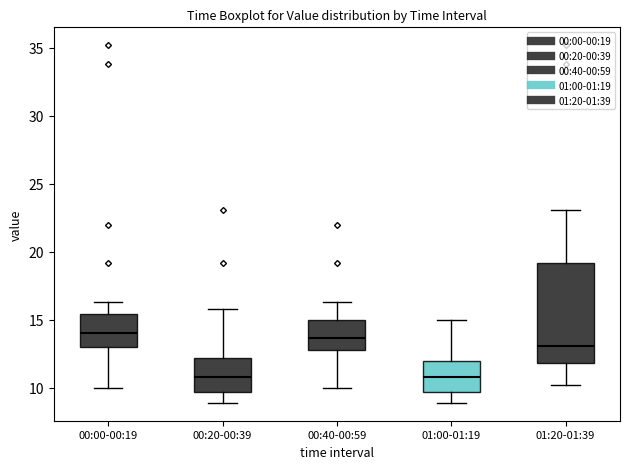

Reading left to right, transcribe this box plot: for each box, give where its median line is, the range the box spans, and where its two whiskers end, as read against the y-axis. The values are not printed on the chart, so give them approximately, as read against the axis.

00:00-00:19: median 14.0, box 13.0 to 15.5, whiskers 10.0 to 16.5
00:20-00:39: median 11.0, box 9.5 to 12.0, whiskers 9.0 to 16.0
00:40-00:59: median 13.5, box 13.0 to 15.0, whiskers 10.0 to 16.5
01:00-01:19: median 11.0, box 9.5 to 12.0, whiskers 9.0 to 15.0
01:20-01:39: median 13.0, box 12.0 to 19.0, whiskers 10.0 to 23.0